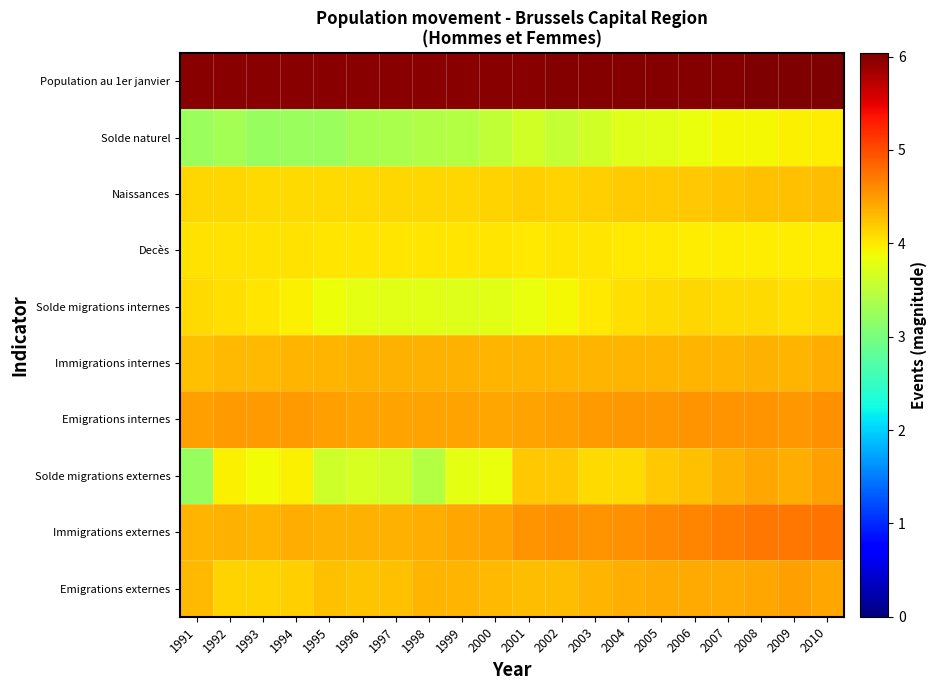

Reading right to left, transcribe all the data shown in this chart.

Population au 1er janvier: 2010=6.0	2009=6.0	2008=6.0	2007=6.0	2006=6.0	2005=6.0	2004=6.0	2003=6.0	2002=6.0	2001=6.0	2000=6.0	1999=6.0	1998=6.0	1997=6.0	1996=6.0	1995=6.0	1994=6.0	1993=6.0	1992=6.0	1991=6.0
Solde naturel: 2010=4.0	2009=3.9	2008=3.9	2007=3.9	2006=3.8	2005=3.8	2004=3.7	2003=3.6	2002=3.6	2001=3.6	2000=3.5	1999=3.4	1998=3.4	1997=3.4	1996=3.3	1995=3.2	1994=3.2	1993=3.2	1992=3.3	1991=3.2
Naissances: 2010=4.3	2009=4.3	2008=4.2	2007=4.2	2006=4.2	2005=4.2	2004=4.2	2003=4.2	2002=4.1	2001=4.2	2000=4.1	1999=4.1	1998=4.1	1997=4.1	1996=4.1	1995=4.1	1994=4.1	1993=4.1	1992=4.1	1991=4.1
Decès: 2010=4.0	2009=4.0	2008=4.0	2007=4.0	2006=4.0	2005=4.0	2004=4.0	2003=4.0	2002=4.0	2001=4.0	2000=4.0	1999=4.0	1998=4.0	1997=4.0	1996=4.0	1995=4.0	1994=4.0	1993=4.0	1992=4.0	1991=4.1
Solde migrations internes: 2010=4.1	2009=4.1	2008=4.1	2007=4.1	2006=4.1	2005=4.1	2004=4.1	2003=4.0	2002=3.9	2001=3.8	2000=3.8	1999=3.7	1998=3.8	1997=3.8	1996=3.8	1995=3.9	1994=3.9	1993=4.0	1992=4.1	1991=4.1
Immigrations internes: 2010=4.4	2009=4.3	2008=4.3	2007=4.3	2006=4.3	2005=4.3	2004=4.3	2003=4.3	2002=4.3	2001=4.3	2000=4.3	1999=4.4	1998=4.4	1997=4.4	1996=4.3	1995=4.3	1994=4.3	1993=4.3	1992=4.3	1991=4.3
Emigrations internes: 2010=4.6	2009=4.5	2008=4.5	2007=4.5	2006=4.5	2005=4.5	2004=4.5	2003=4.5	2002=4.5	2001=4.4	2000=4.4	1999=4.5	1998=4.5	1997=4.5	1996=4.4	1995=4.5	1994=4.5	1993=4.5	1992=4.5	1991=4.5
Solde migrations externes: 2010=4.5	2009=4.4	2008=4.4	2007=4.3	2006=4.2	2005=4.2	2004=4.1	2003=4.1	2002=4.2	2001=4.2	2000=3.8	1999=3.8	1998=3.4	1997=3.6	1996=3.7	1995=3.6	1994=4.0	1993=3.9	1992=3.9	1991=3.2
Immigrations externes: 2010=4.7	2009=4.7	2008=4.7	2007=4.7	2006=4.6	2005=4.6	2004=4.6	2003=4.5	2002=4.6	2001=4.5	2000=4.4	1999=4.4	1998=4.4	1997=4.4	1996=4.3	1995=4.3	1994=4.4	1993=4.3	1992=4.4	1991=4.3
Emigrations externes: 2010=4.4	2009=4.5	2008=4.4	2007=4.4	2006=4.4	2005=4.4	2004=4.4	2003=4.3	2002=4.3	2001=4.3	2000=4.3	1999=4.3	1998=4.3	1997=4.3	1996=4.2	1995=4.2	1994=4.2	1993=4.1	1992=4.1	1991=4.3